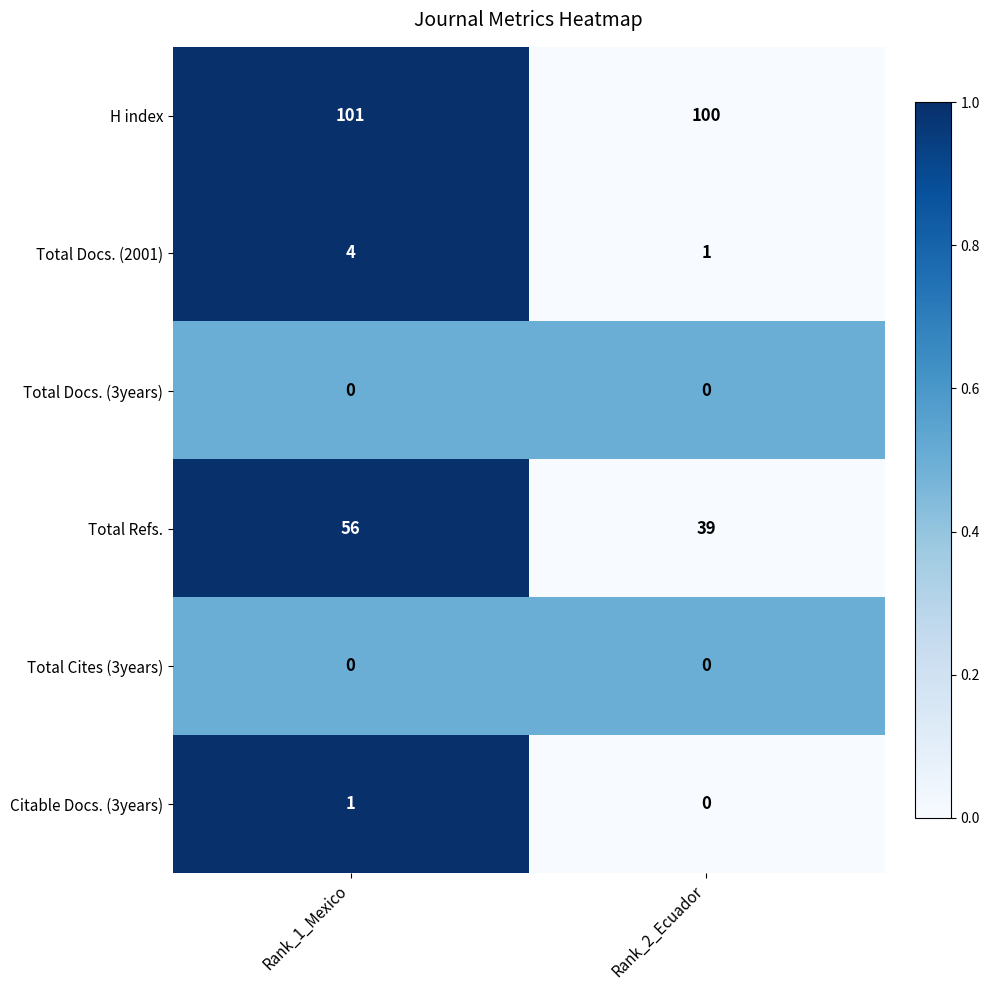

What is the difference between the Total Docs. (2001) values at Rank_2_Ecuador and Rank_1_Mexico?

3